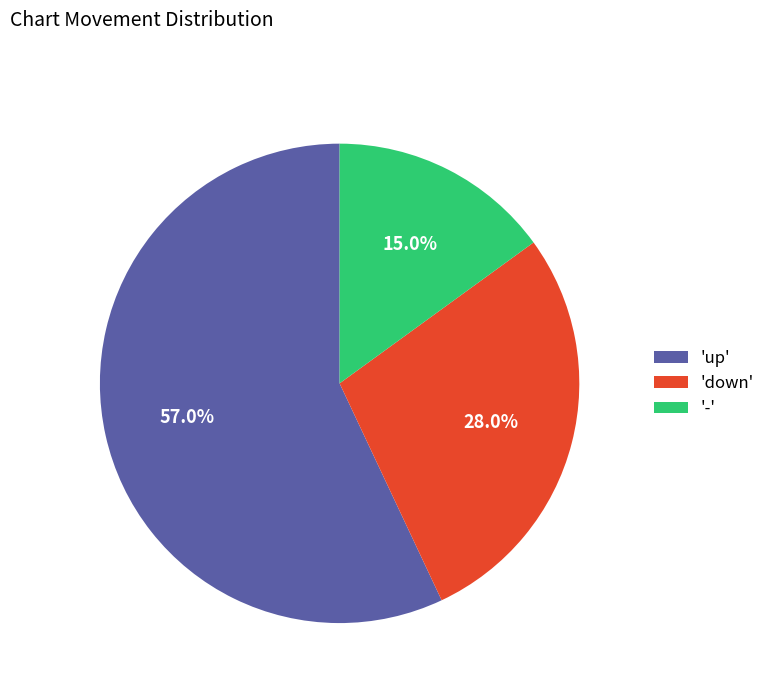

Rank the categories by value from highest to lowest.

'up', 'down', '-'